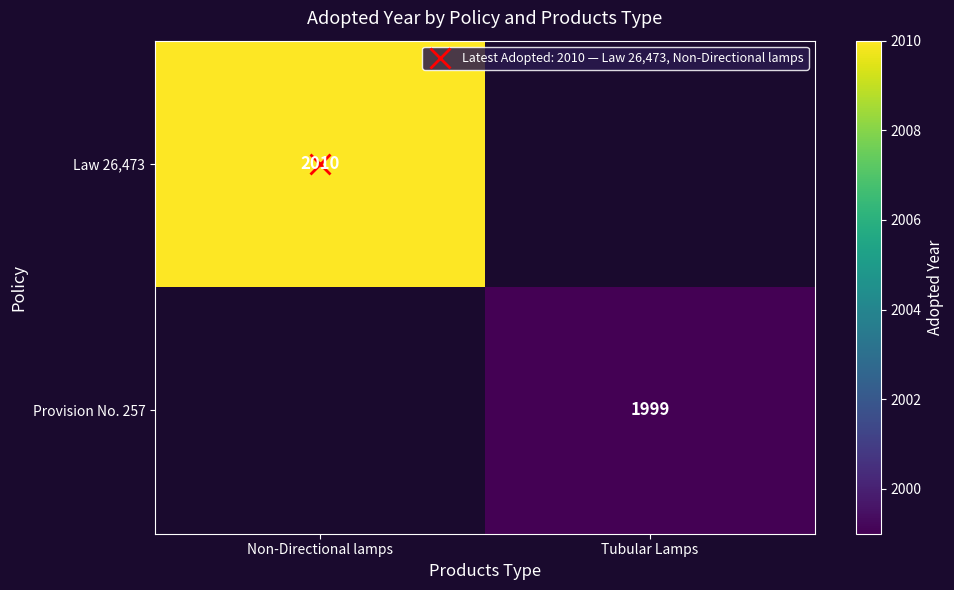

List the series in order of their peak value, highest first.

Law 26,473, Provision No. 257